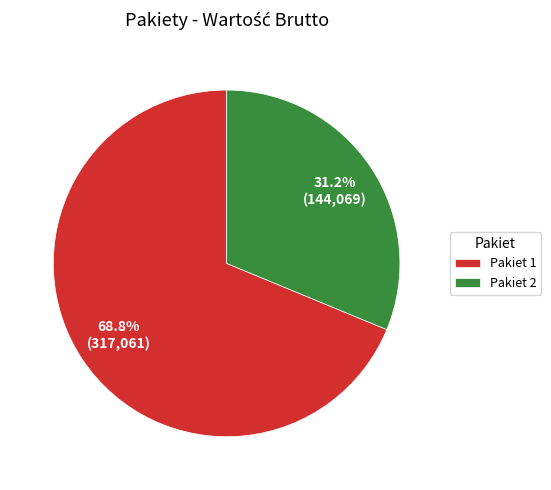

Approximately how many times larger is the value at Pakiet 1 compared to Pakiet 2?

2.2